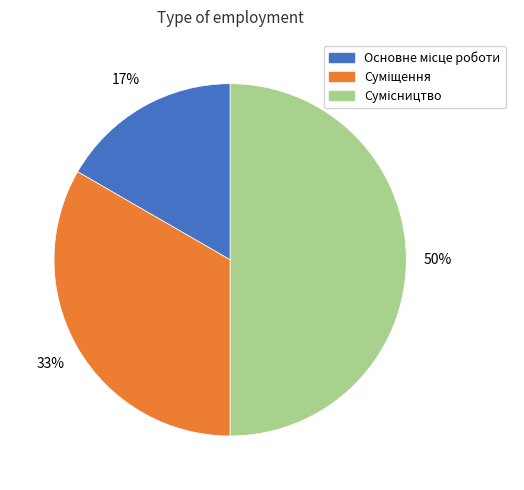

To the nearest percent, what is the difference between the largest and smallest slice percentages?

33%